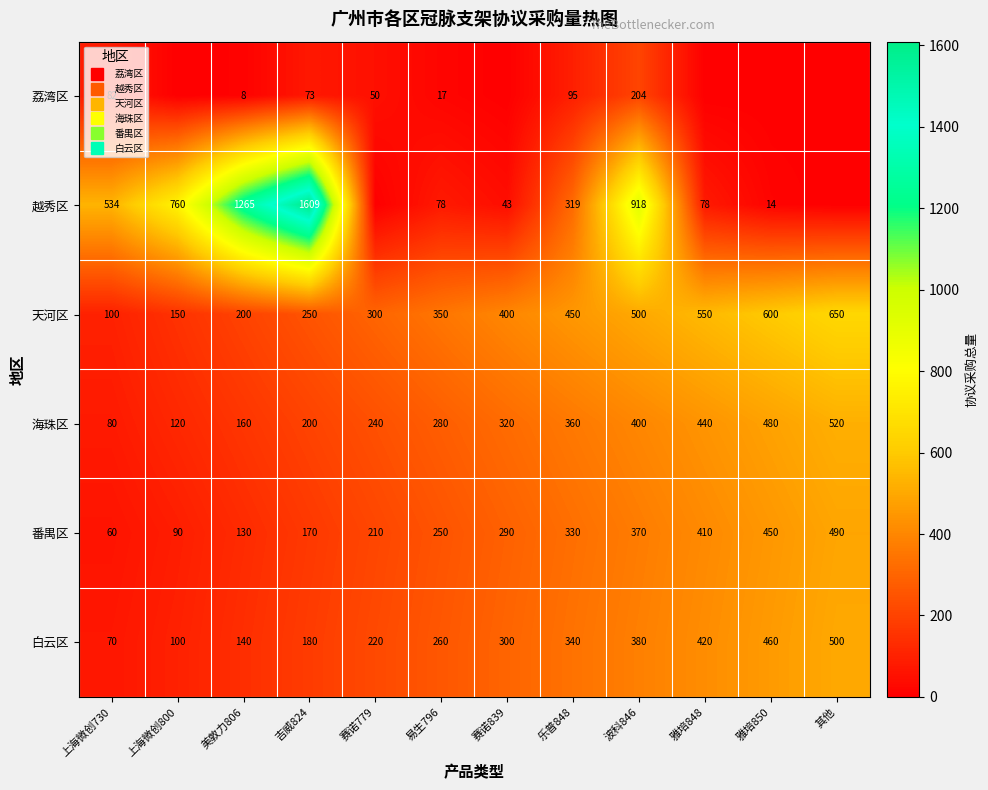

The 番禺区 series shows 521 at 乐普848. True or false?

False